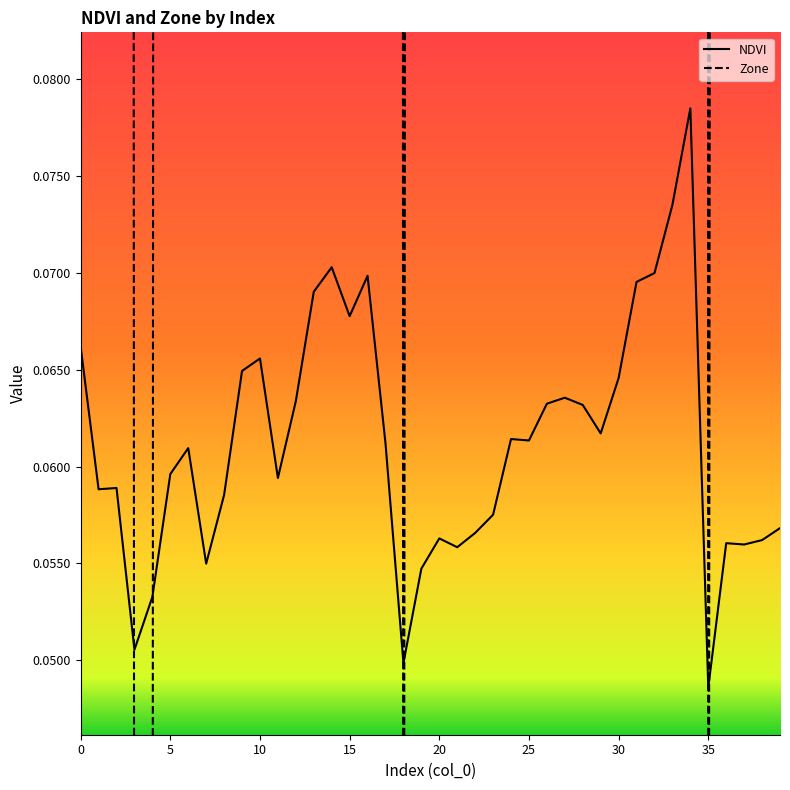

Which series ends up on top after the final intersection of NDVI and Zone?

Zone